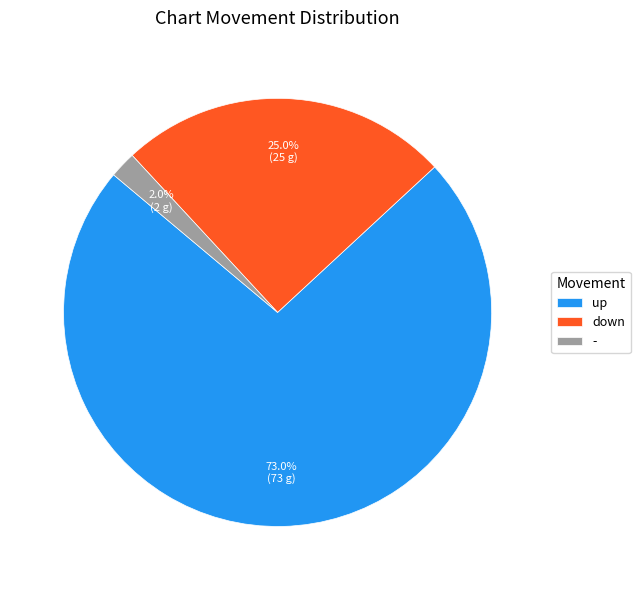

Is it true that - is 17% of the pie?

False